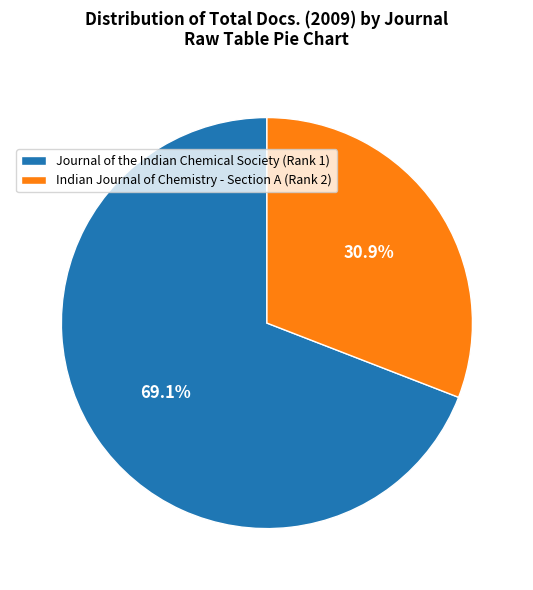

How much of the chart is everything except Journal of the Indian Chemical Society (Rank 1)?

30.9%